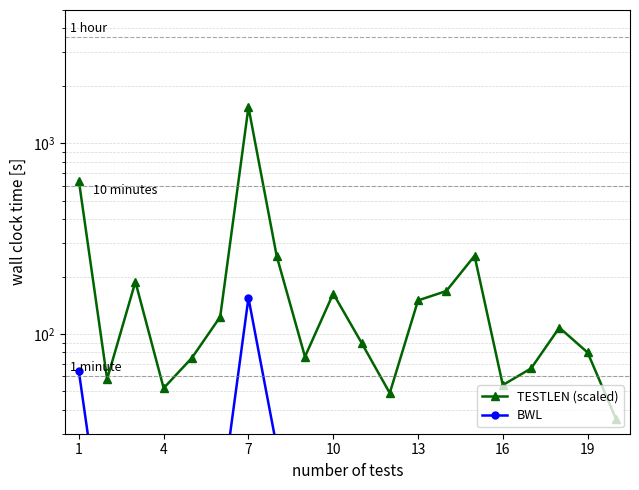

Is this an area chart (filled region under the line)?

No